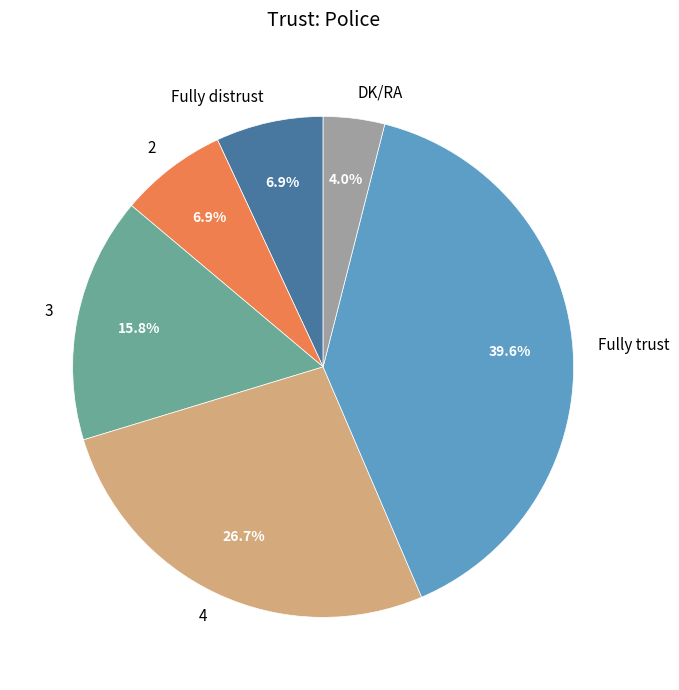

Between 2 and DK/RA, which is larger?

2